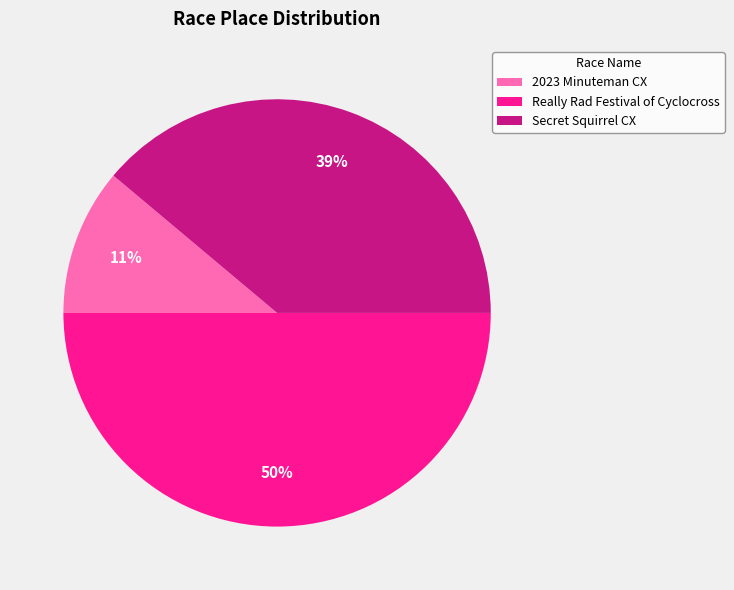

Which slice is the smallest?

2023 Minuteman CX